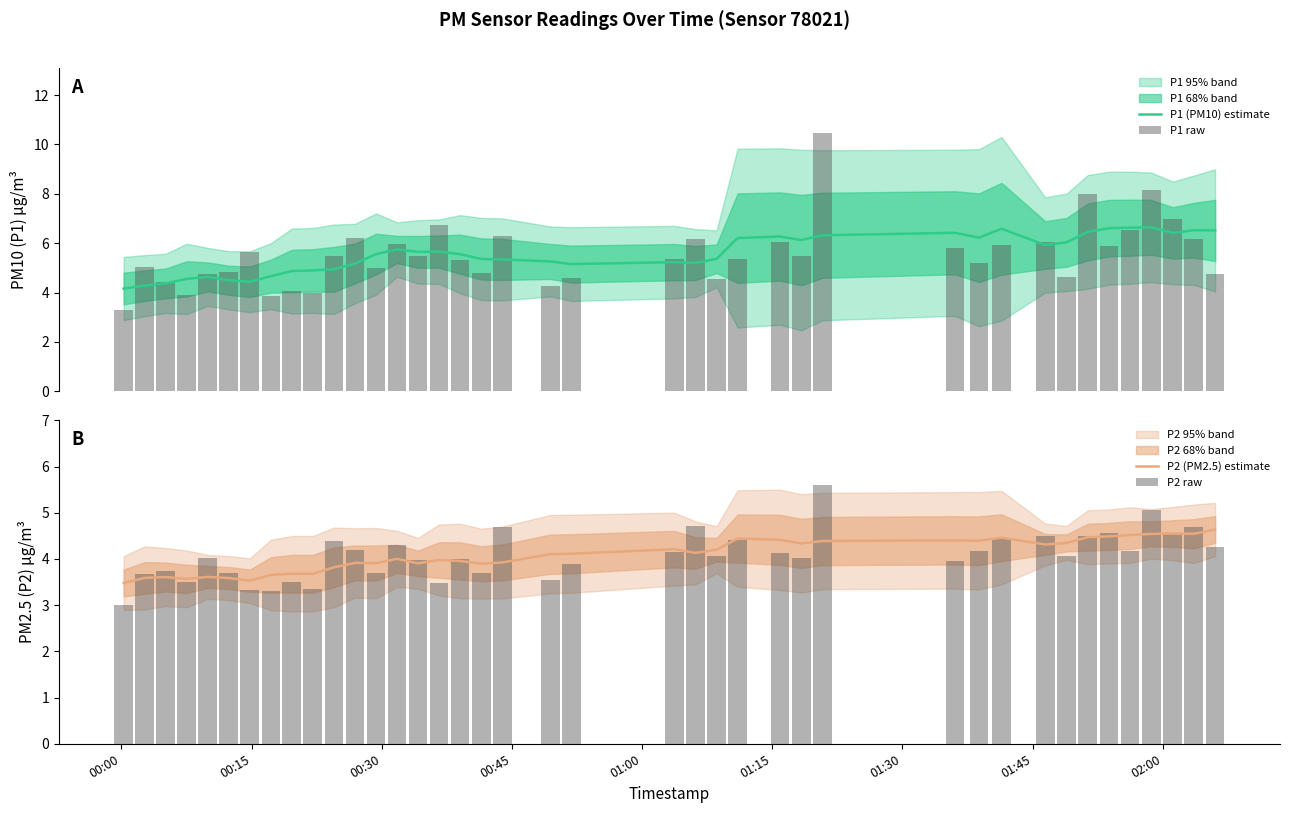

What is the highest value of the P1 (PM10) estimate series?

6.6